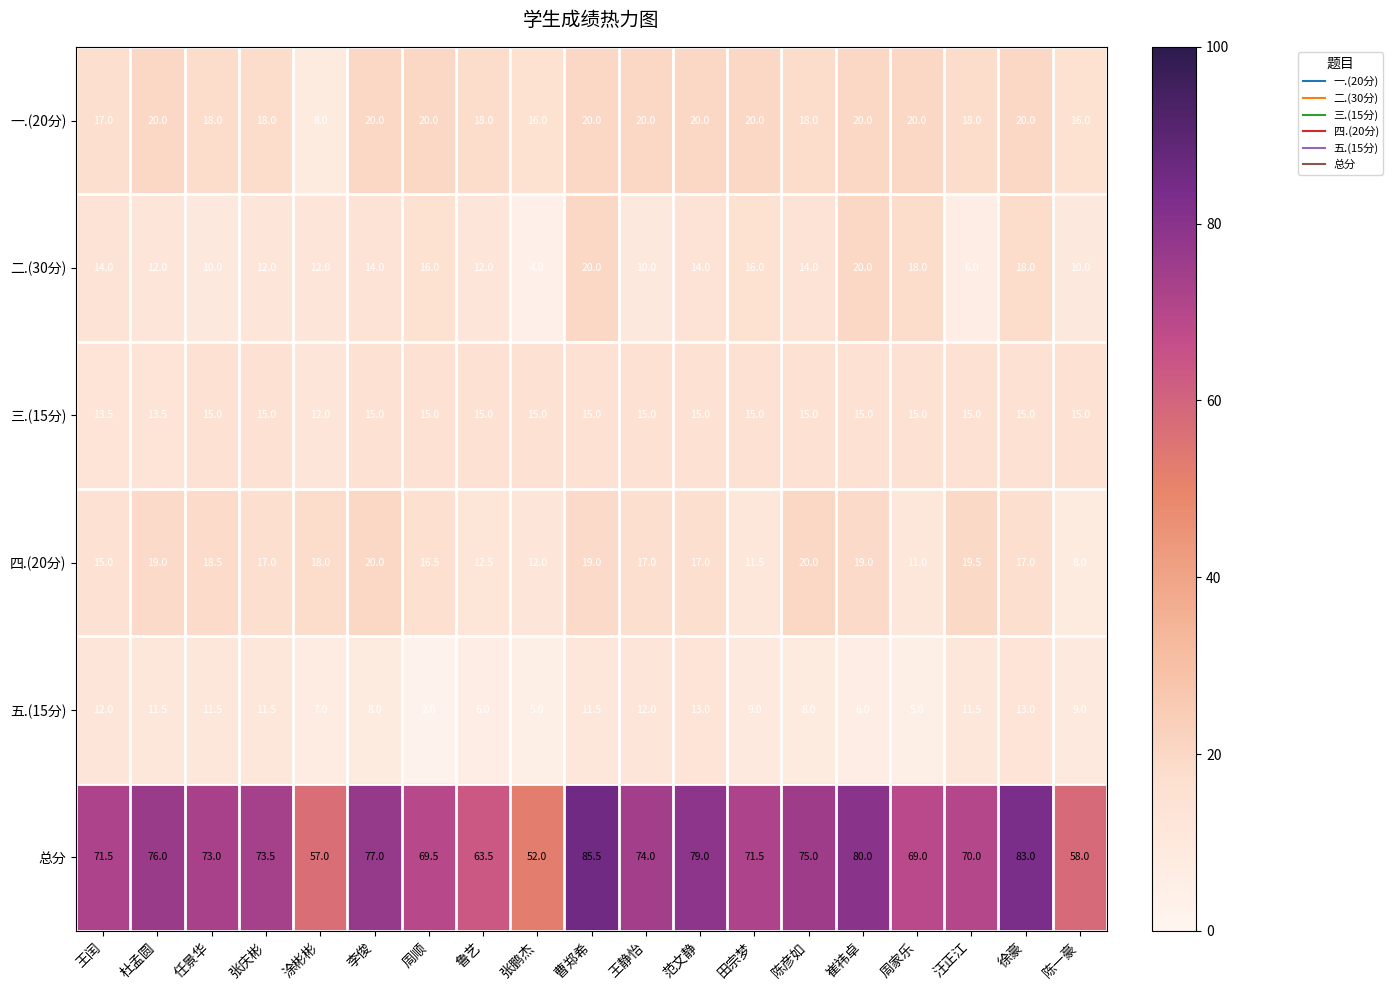

Is it true that 二.(30分) equals 3.3 at 陈彦如?

False